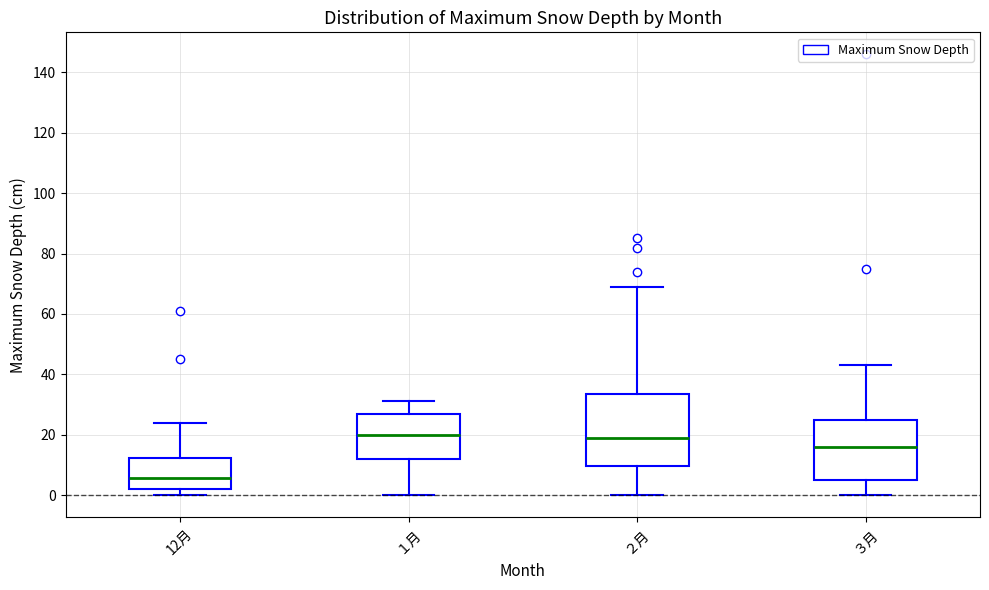

Comparing the boxes themselves (not the whiskers), which one is the tallest?

２月